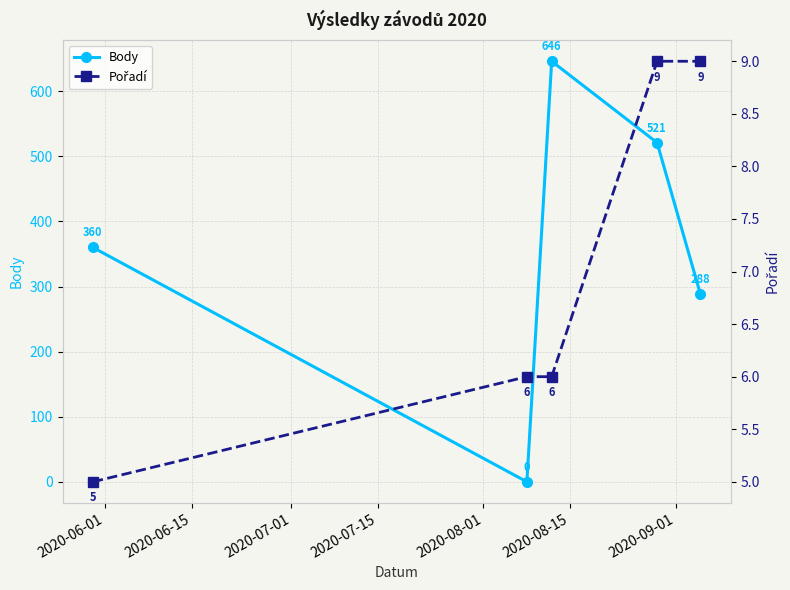

Count the Body values in the range 288 to 521.

3